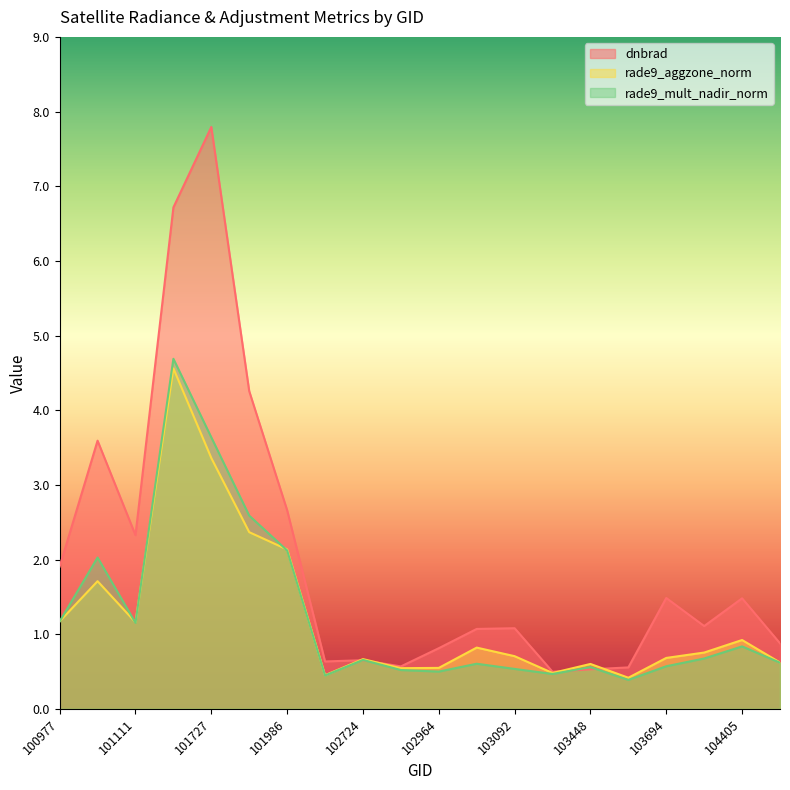

Between 101605 and 102602, which series saw the biggest shift?

dnbrad